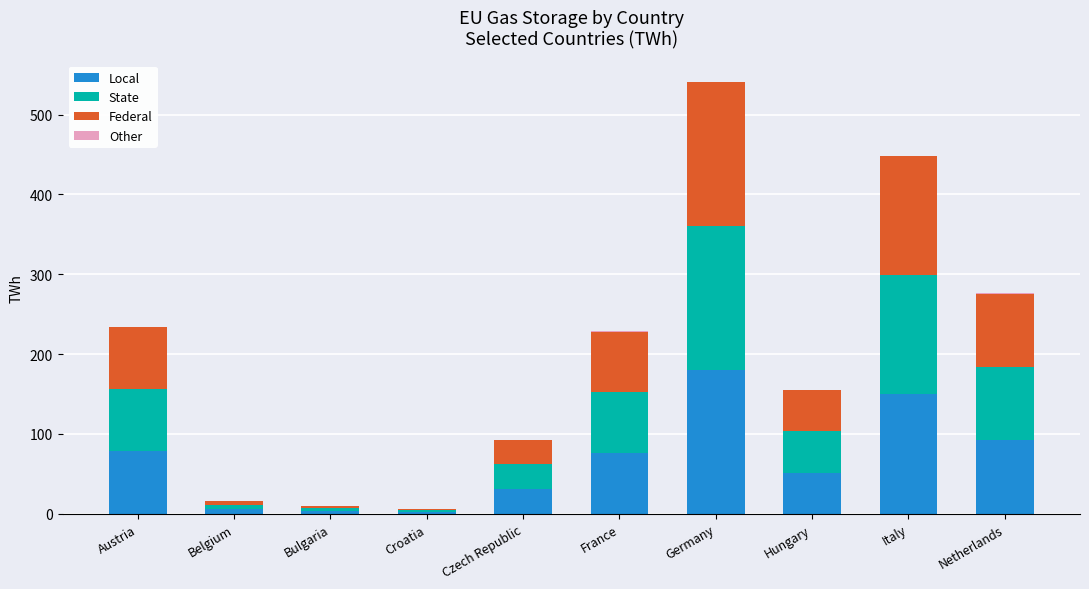

At which category is the sum across all series the highest?

Germany